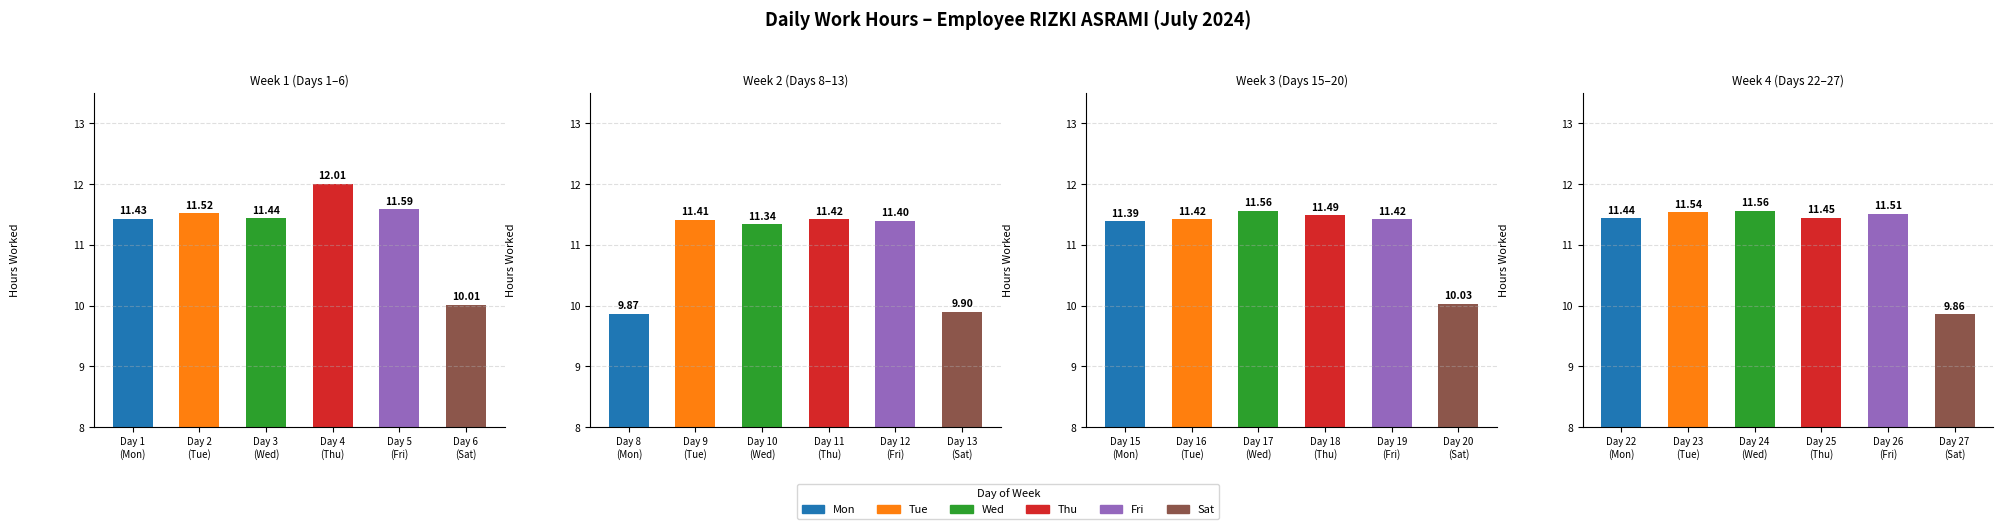

What is the label of the 3rd bar from the right?

Day 25 (Thu)